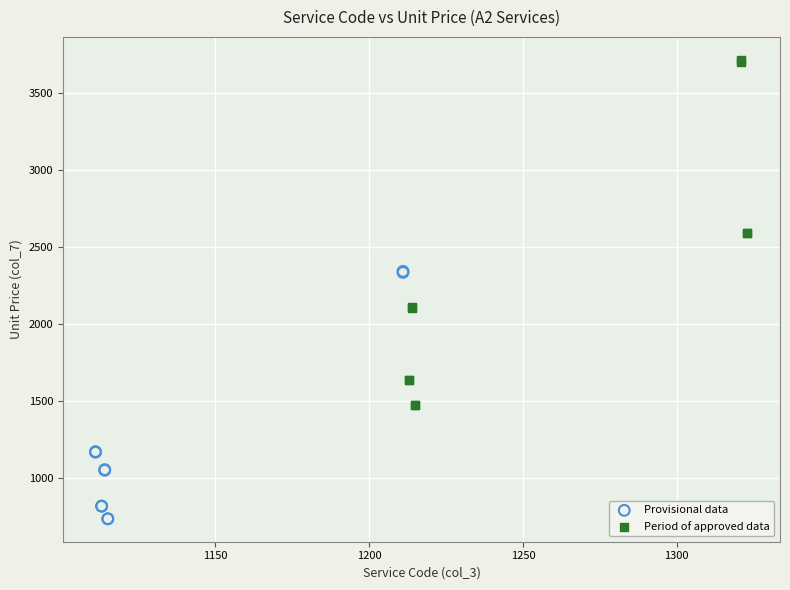

What are all the series names shown in the legend?

Provisional data, Period of approved data